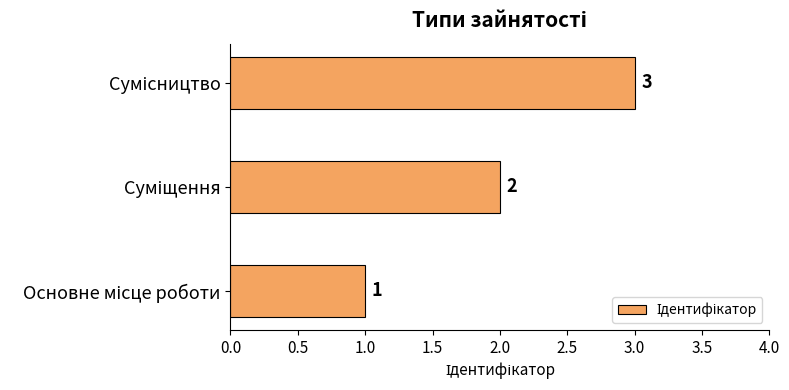

What is the sum of all values?

6